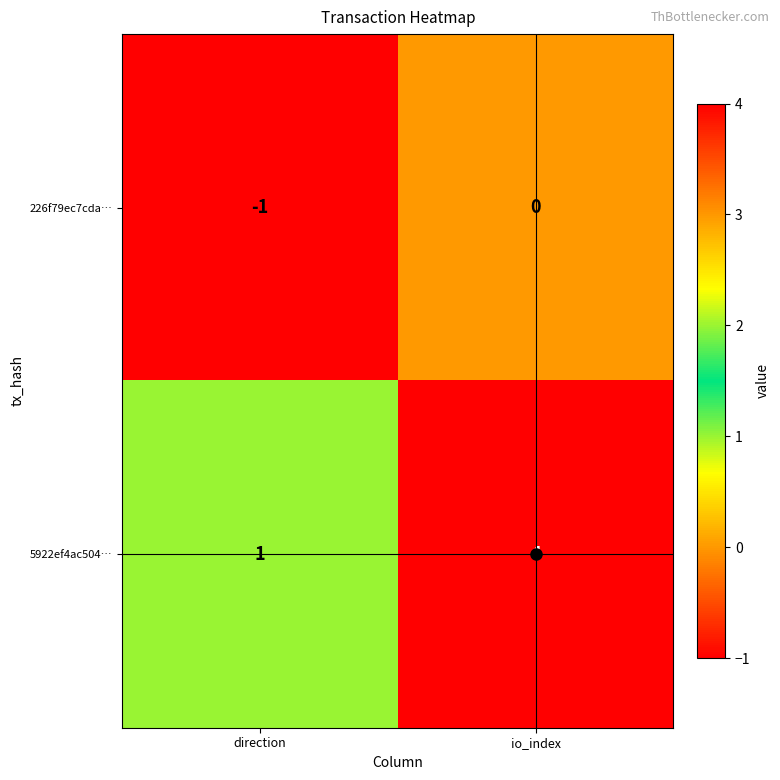

At how many categories does at least one series exceed 0?

2